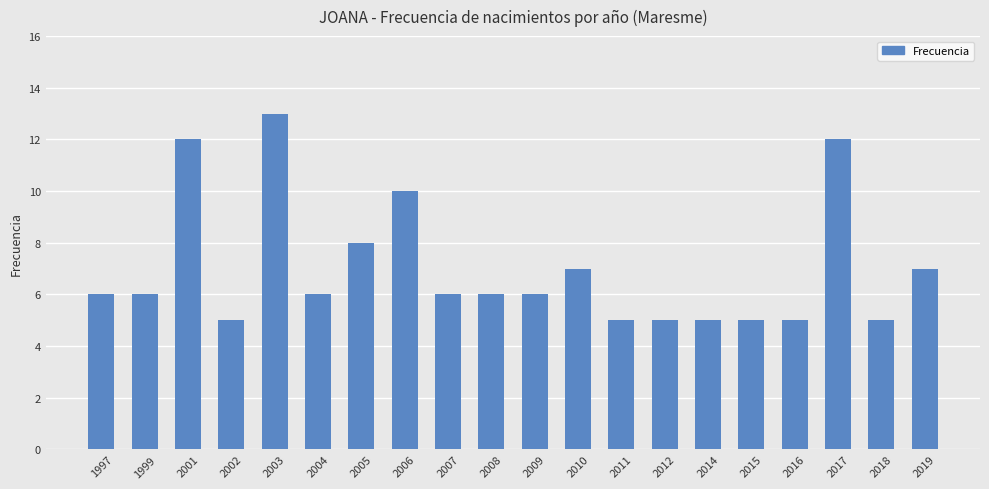

Are the bars grouped side by side (vs. stacked)?

No